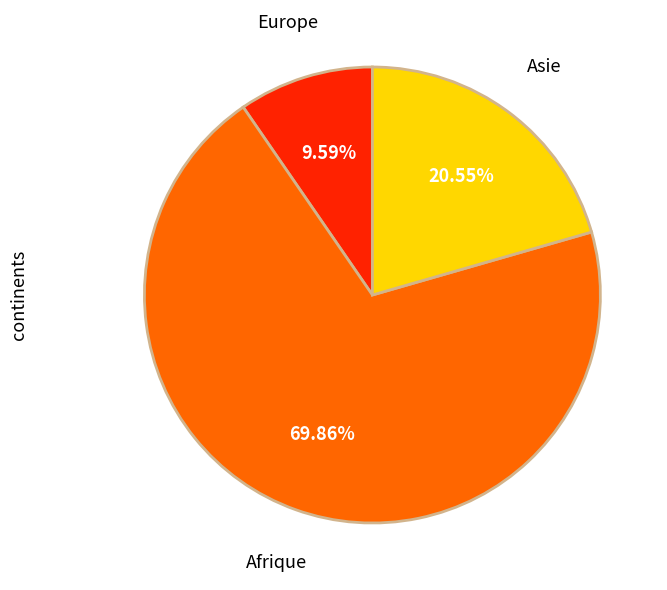

To the nearest percent, what is the average slice percentage?

33%